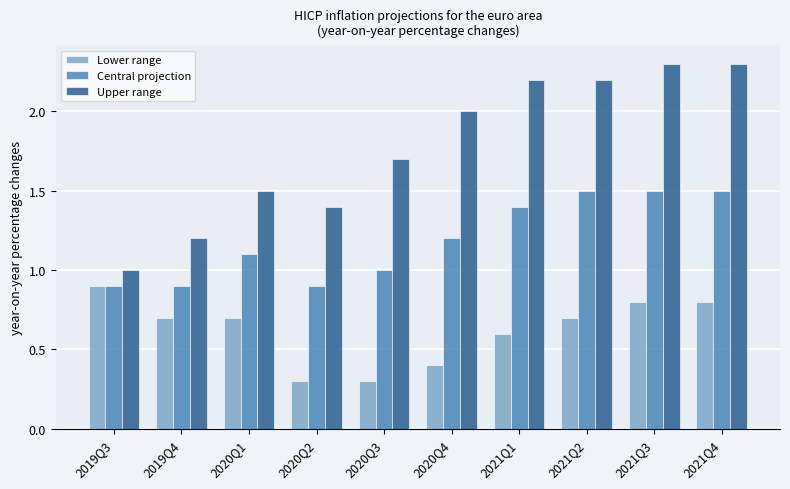

What is the sum of the Upper range values at 2021Q3 and 2019Q3?

3.3